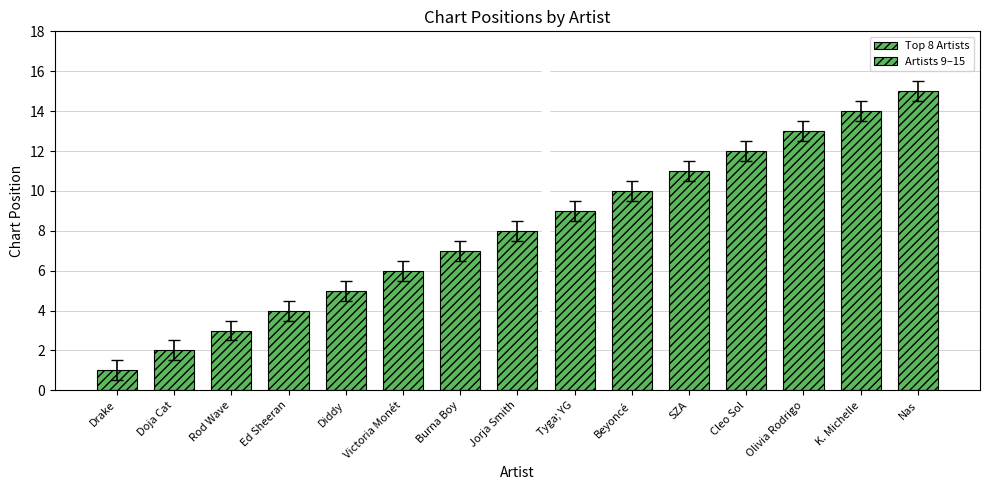

What is the value of the 8th bar from the left?

8